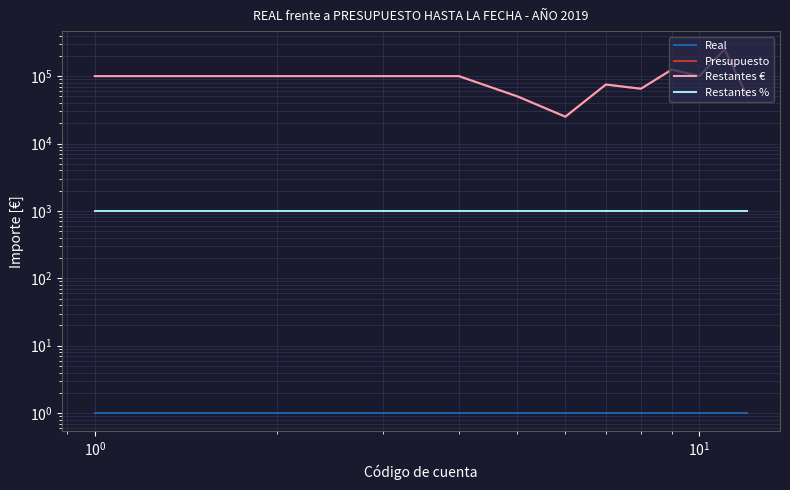

The Restantes € series shows 100000 at $\mathdefault{10^{0}}$. True or false?

True